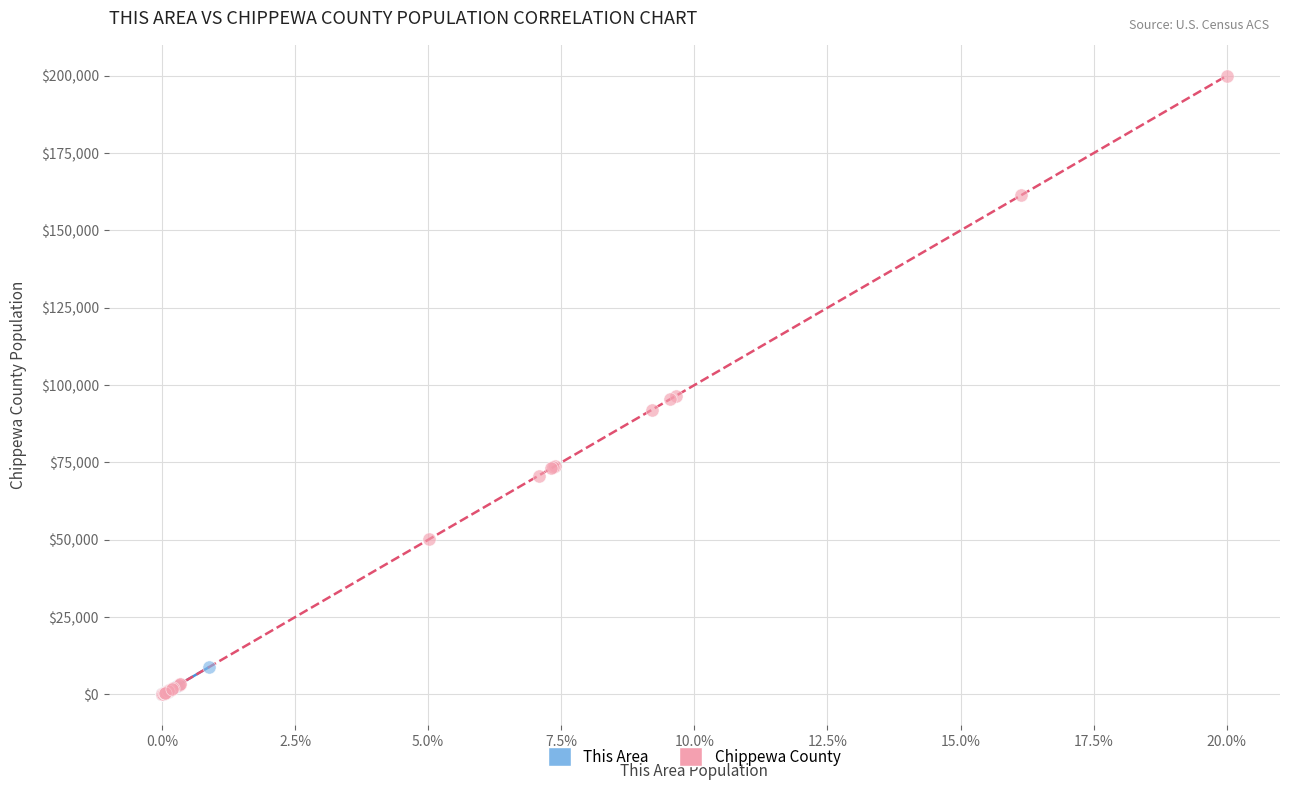

Which series has the largest Y range (max minus min)?

Chippewa County